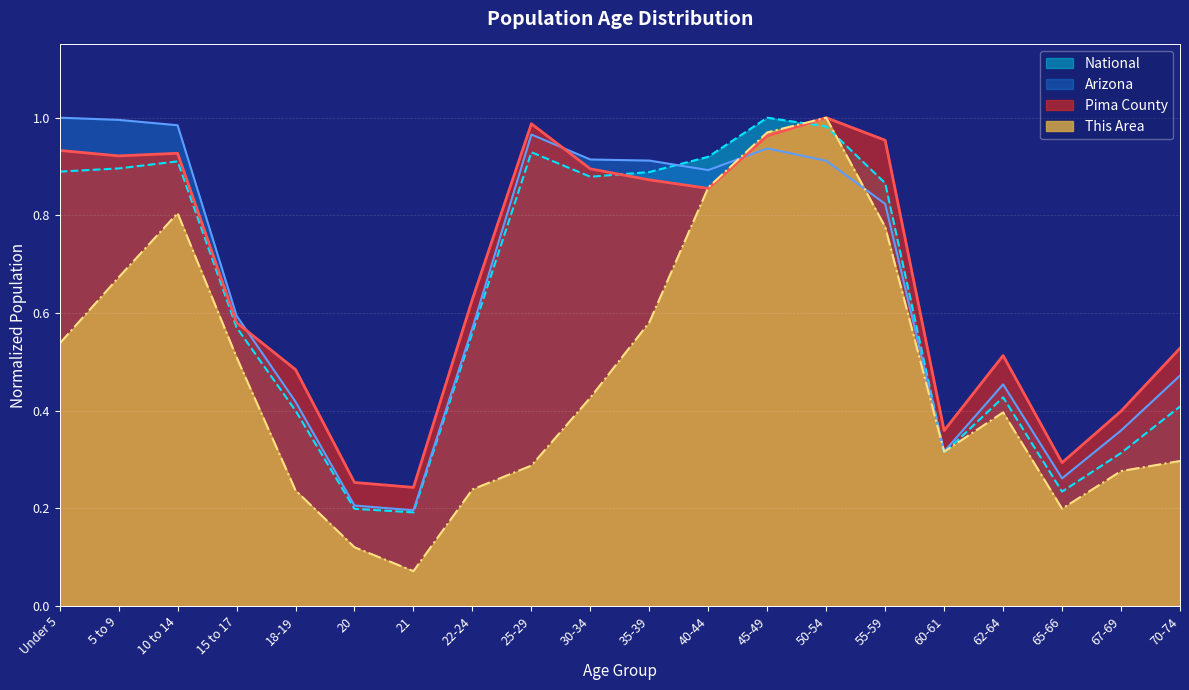

Which category has the lowest value across all series?

21